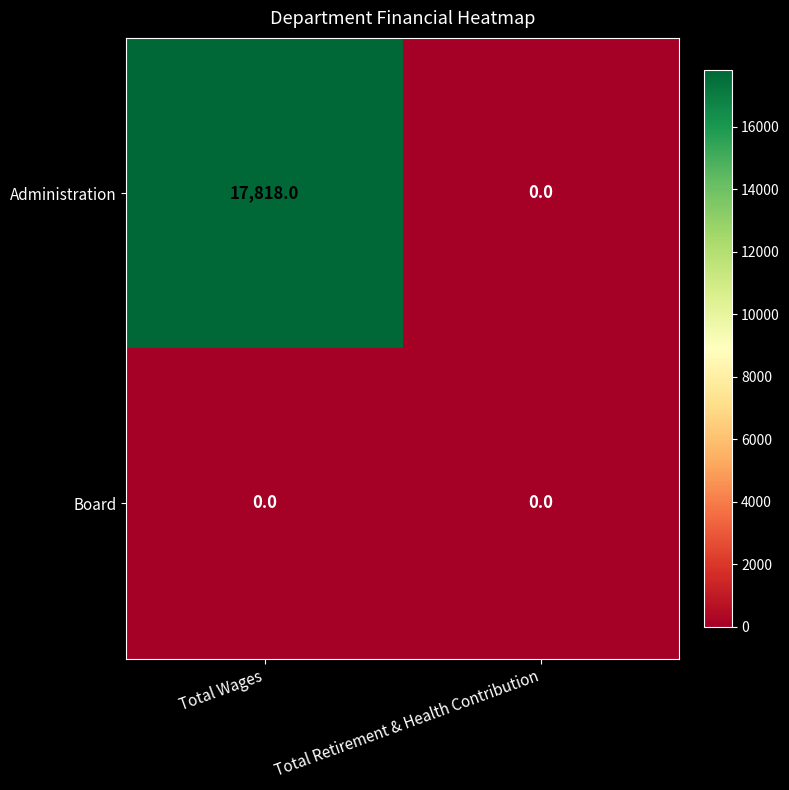

What is the maximum value for Administration?

17818